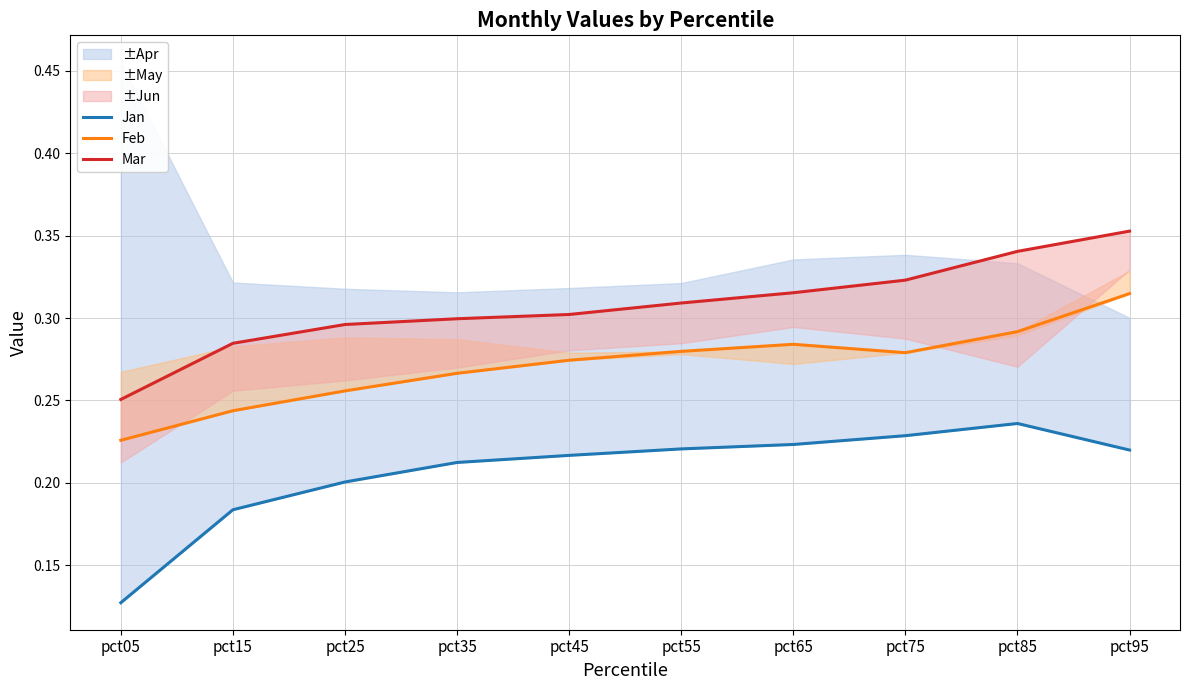

What is the value of the Mar point at the 10th from the left?

0.4